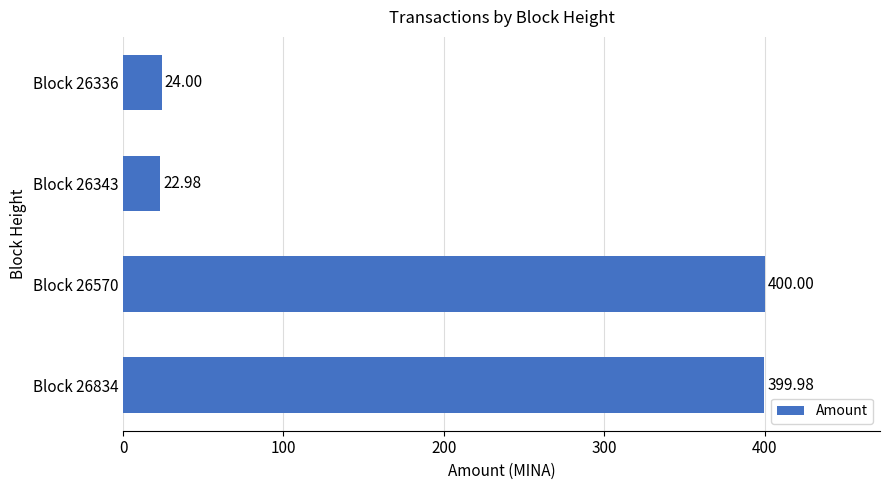

What is the smallest value displayed?

23.0